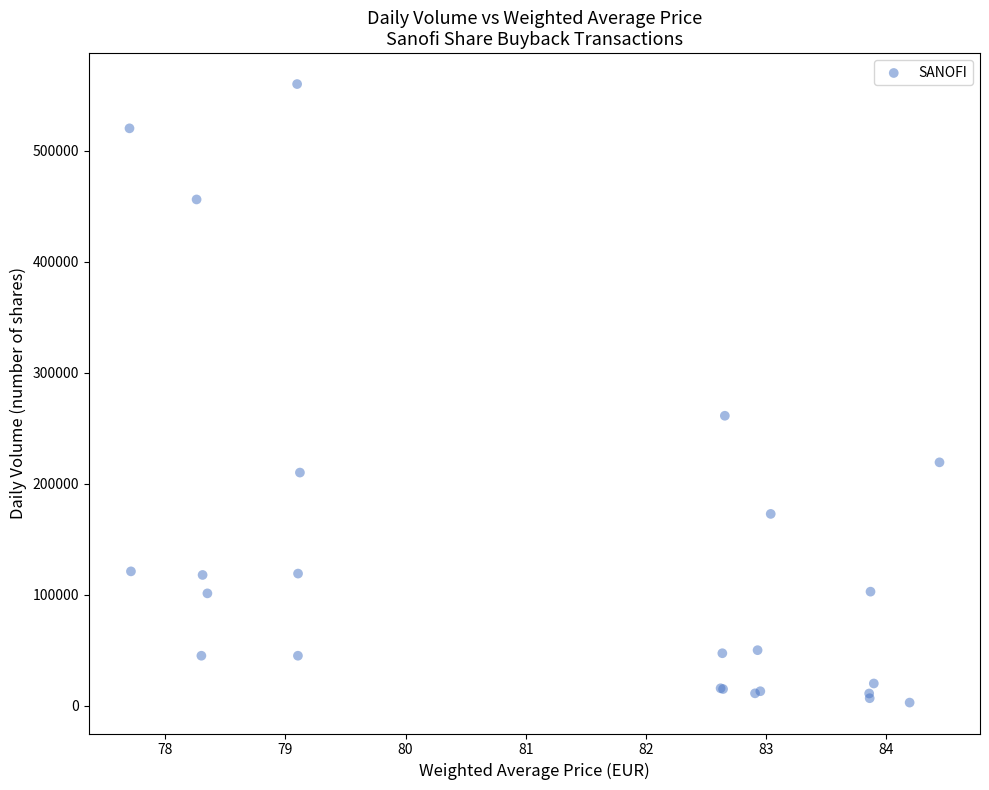

What Y value in the scatter plot is closest to 281398?

261182